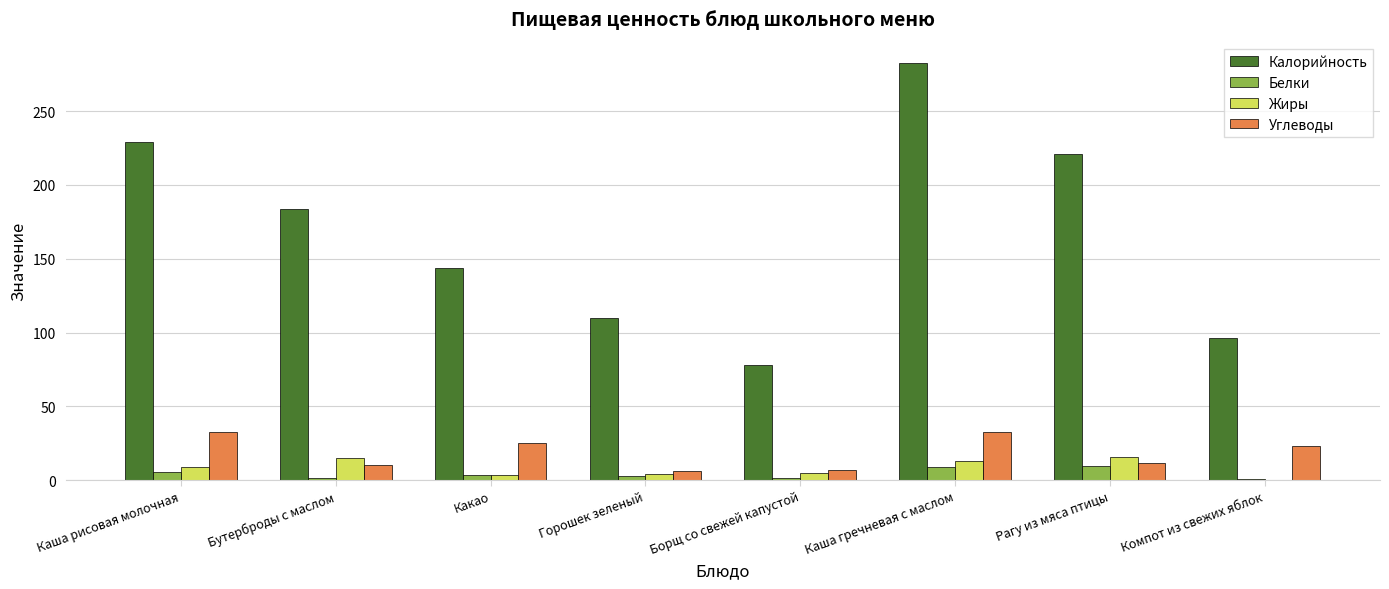

At which category is the sum across all series the highest?

Каша гречневая с маслом